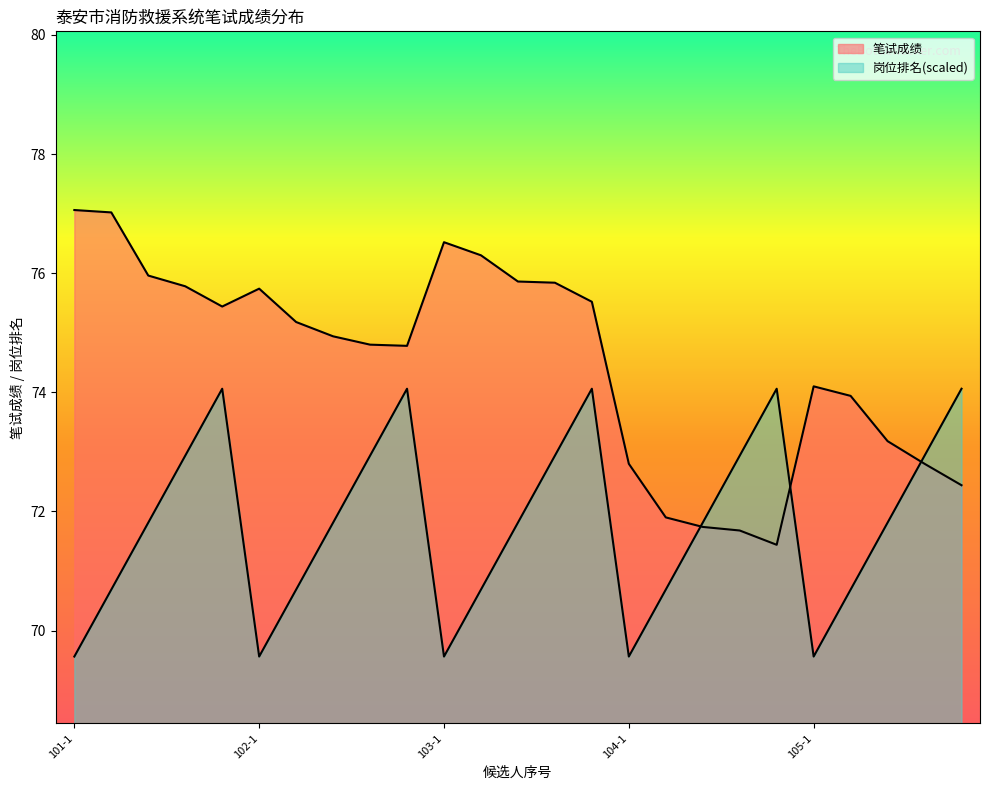

Which series ends up on top after the final intersection of 岗位排名 and 笔试成绩?

岗位排名